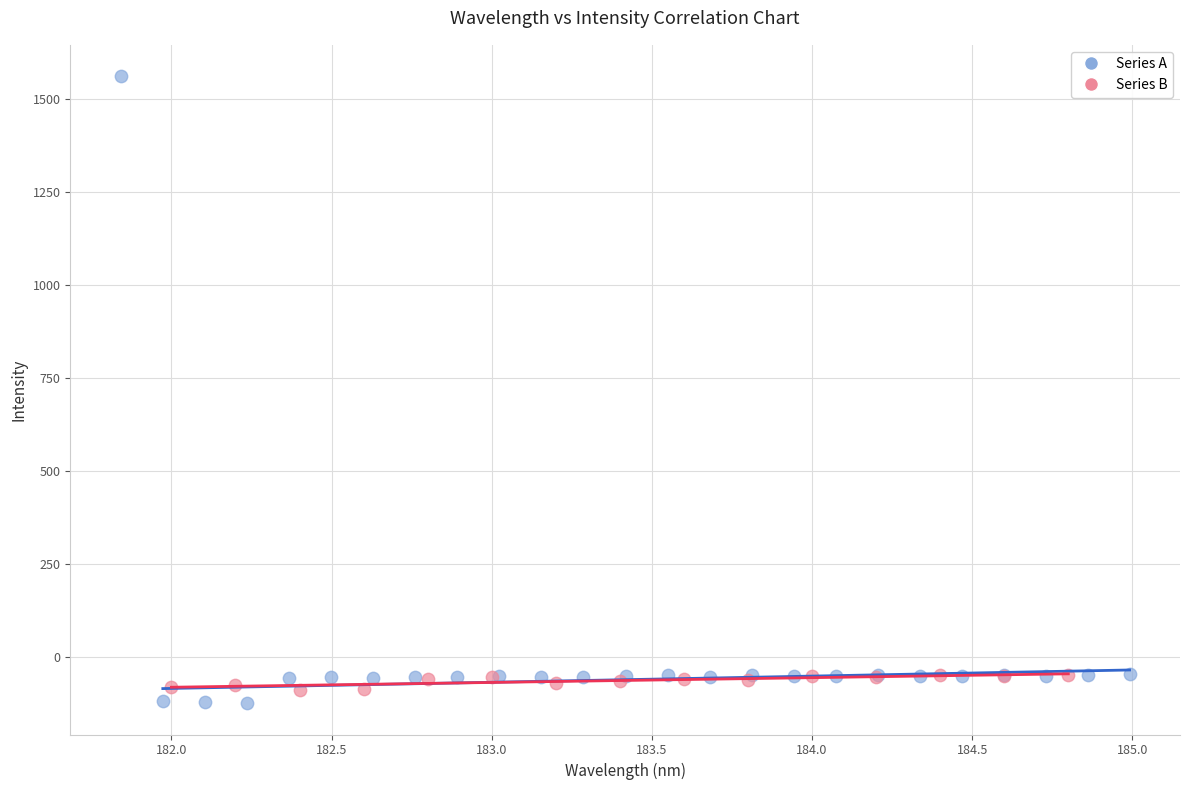

Which series has the widest spread of Y values?

Series A